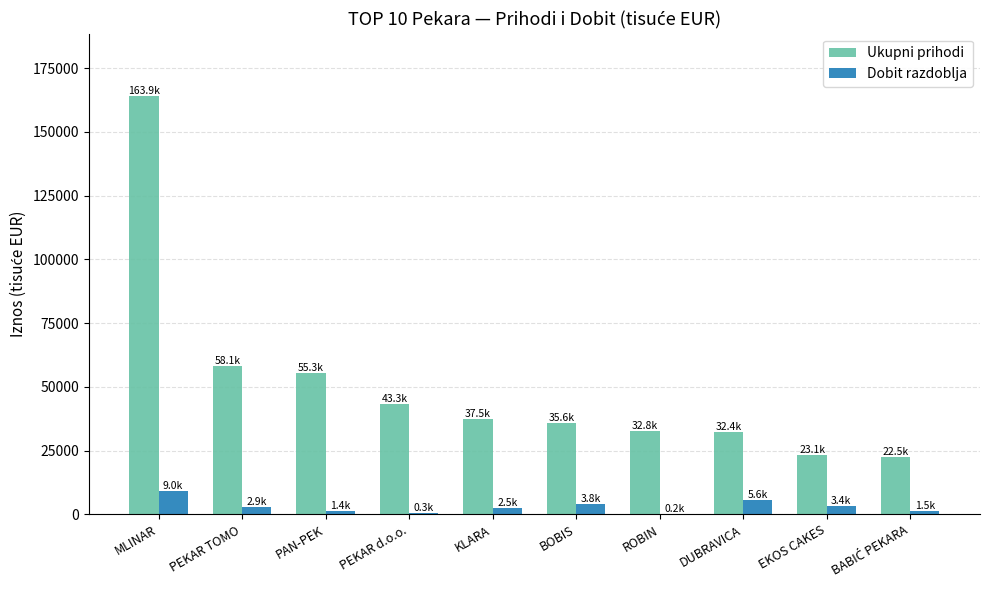

Is it true that Ukupni prihodi equals 32351.6 at DUBRAVICA?

True